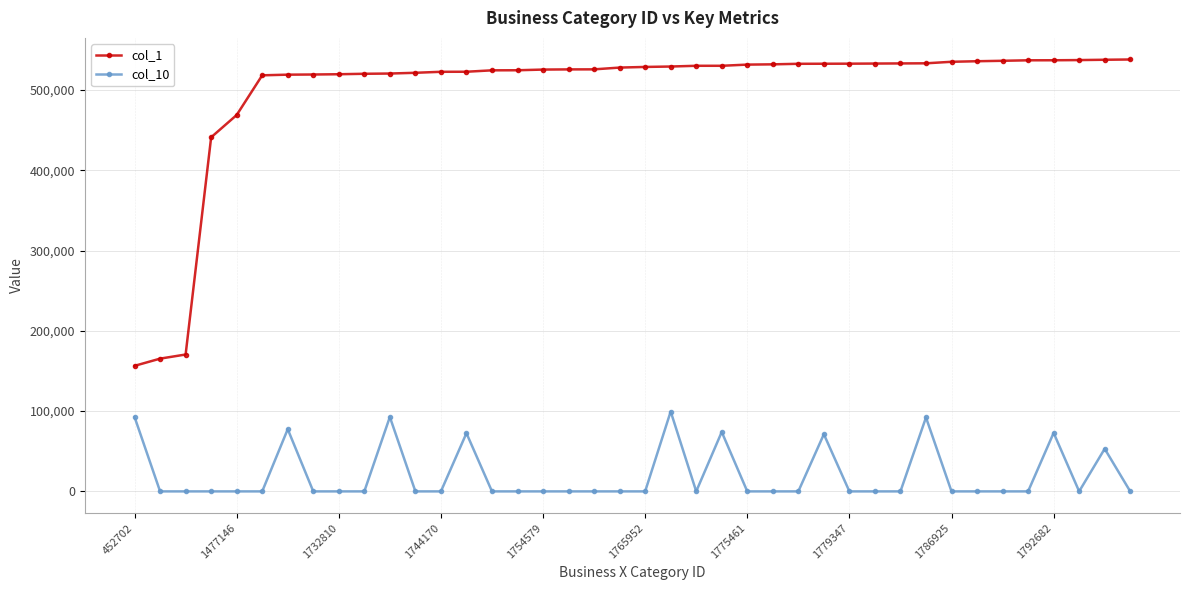

What is the value of the col_1 point at the 36th from the left?

537034